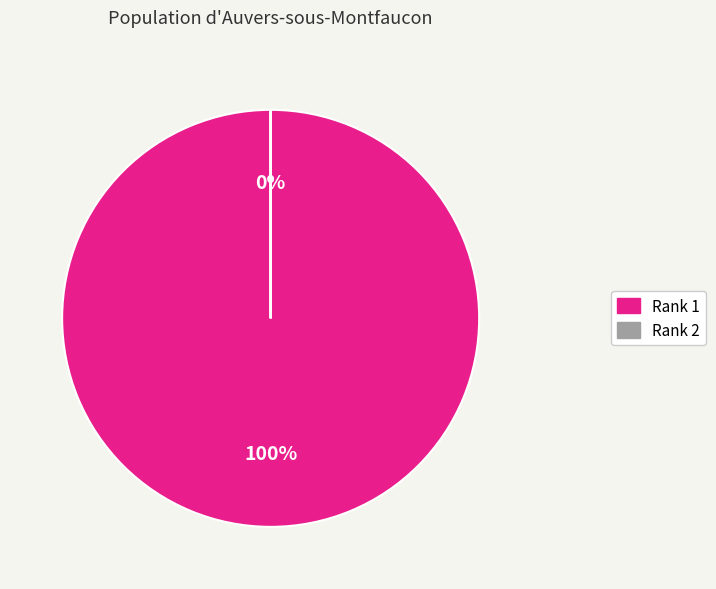

How many segments does this pie chart have?

2